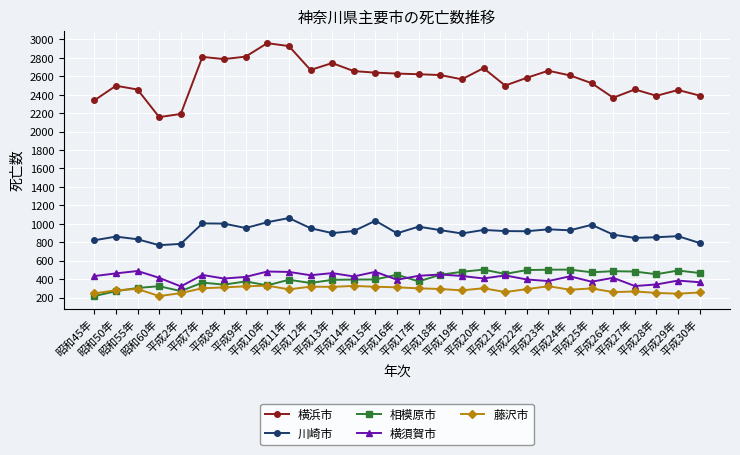

In 横須賀市, how many points are lower than both neighbors (excluding endpoints)?

9